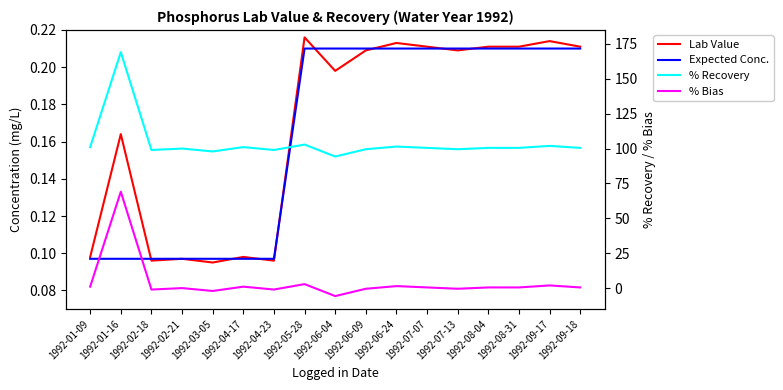

The Lab Value series shows 0.1 at 1992-04-17. True or false?

True